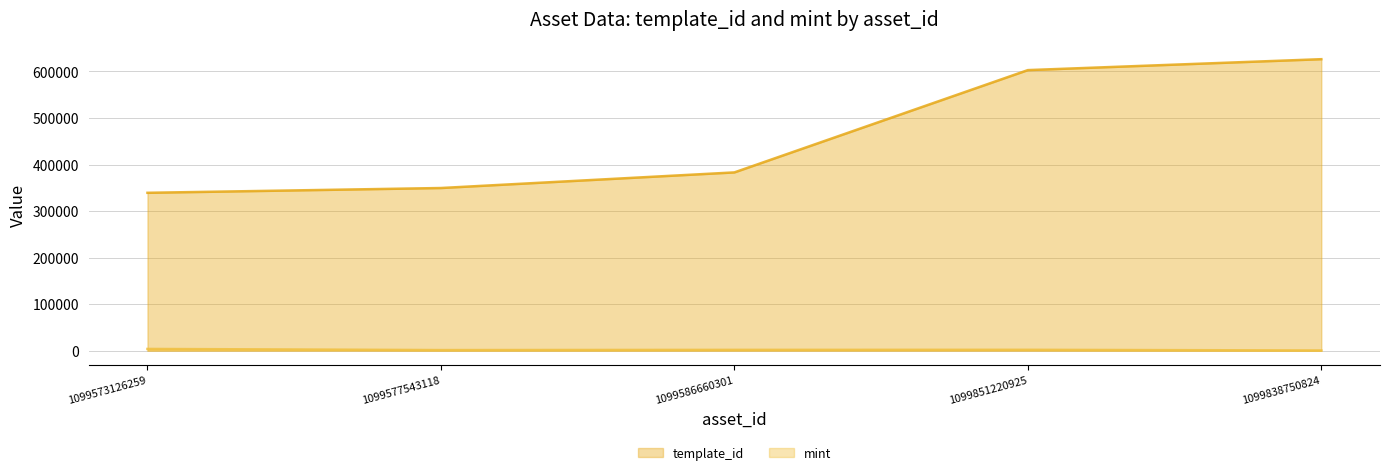

Reading left to right, transcribe all the data shown in this chart.

template_id: 1099573126259=339228	1099577543118=349523	1099586660301=383071	1099851220925=602935	1099838750824=626408
mint: 1099573126259=3669	1099577543118=1223	1099586660301=1685	1099851220925=1824	1099838750824=339